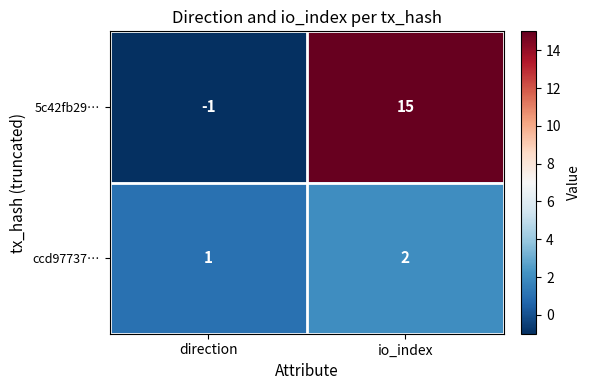

What is the sum of the ccd97737… values at io_index and direction?

3